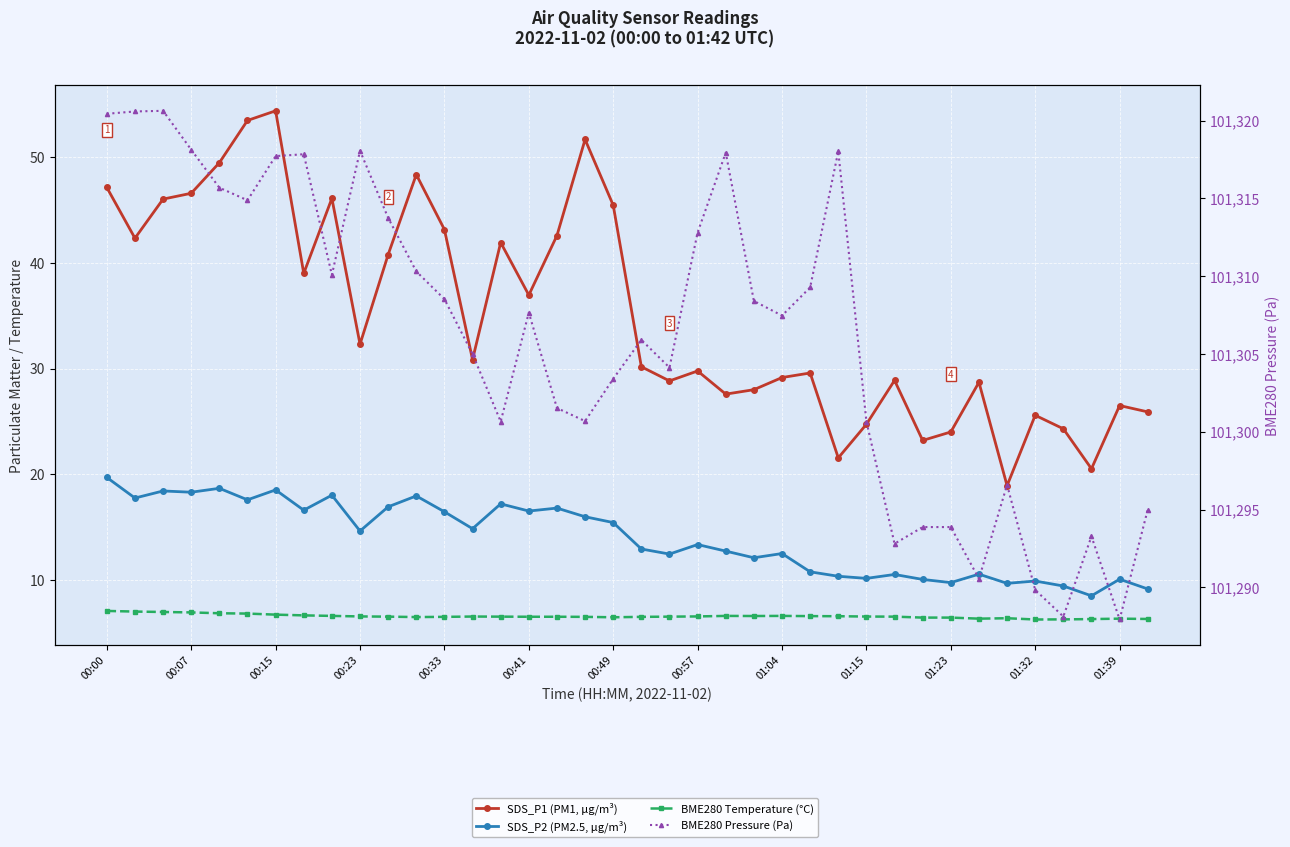

How many lines are shown in the chart?

4